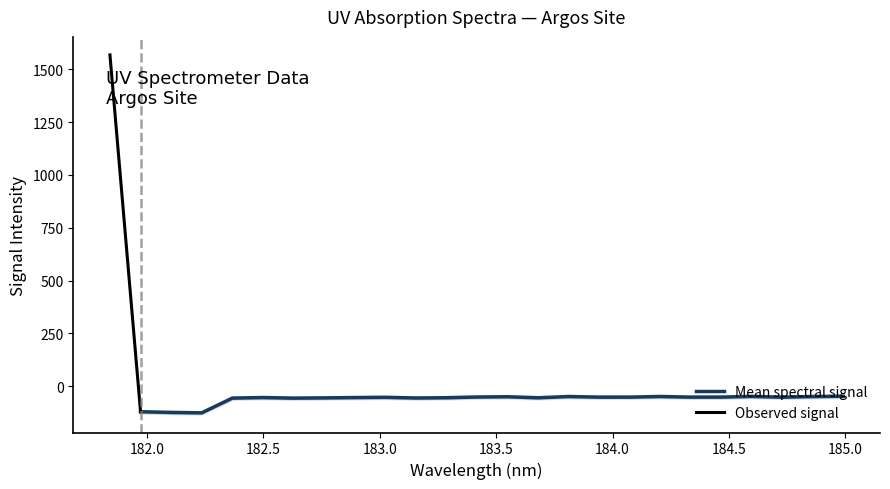

What is the change in value from 183.2863821962 to 183.6800245112?

-0.3